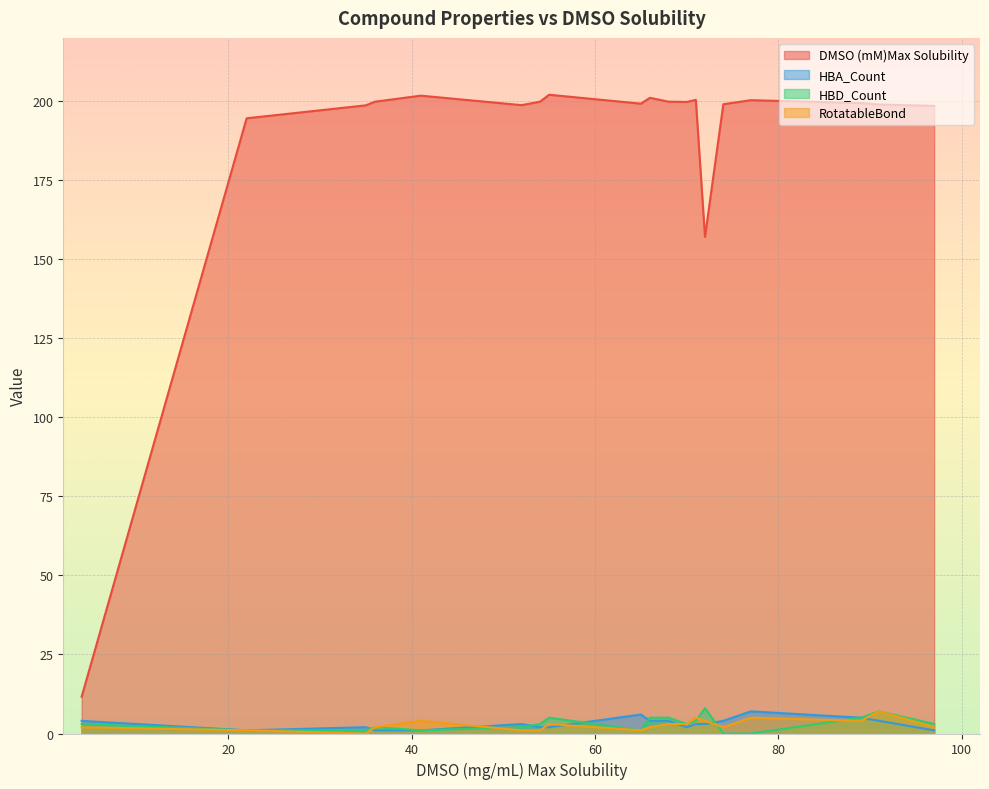

Does the chart display data point markers on the line(s)?

No